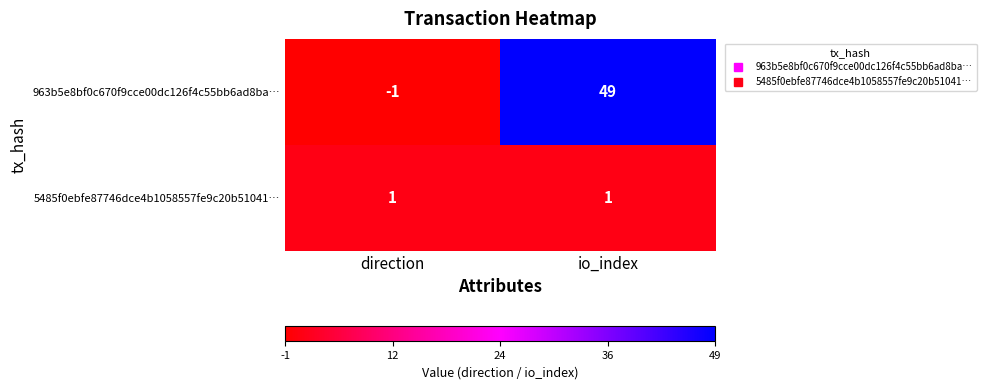

Where is 963b5e8bf0c670f9cce00dc126f4c55bb6ad8ba… nearest to the value 24?

direction